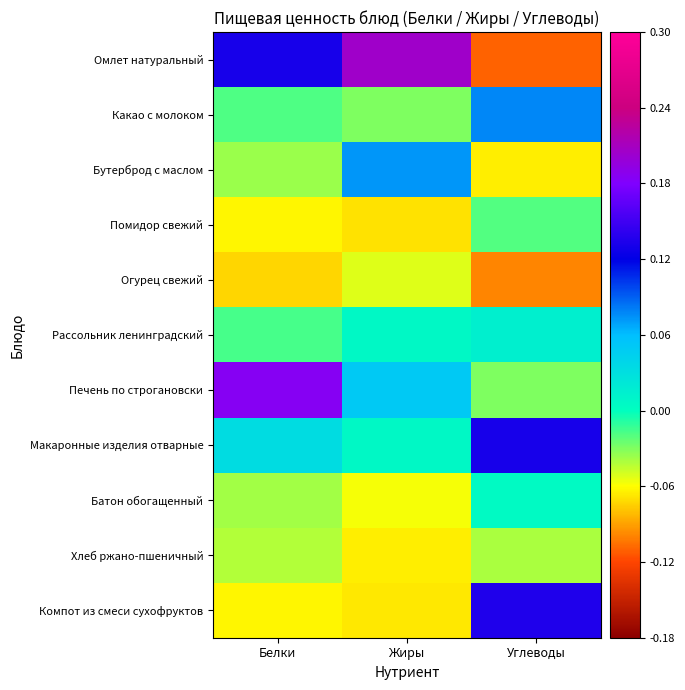

What is the greatest value displayed?

0.2